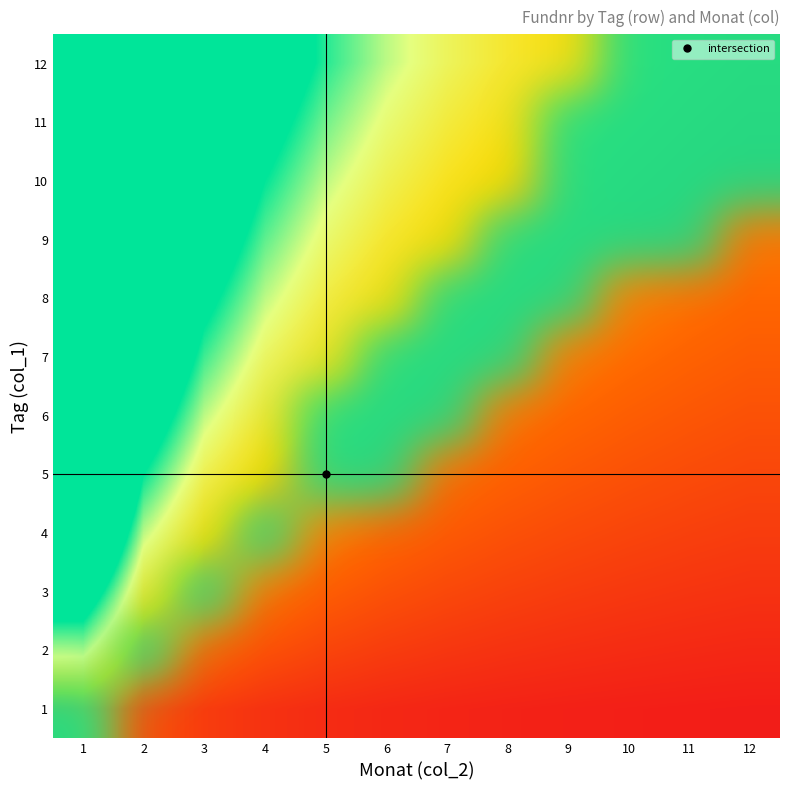

Rank the series by their maximum value, from lowest to highest.

1, 2, 3, 4, 5, 6, 7, 8, 9, 10, 11, 12